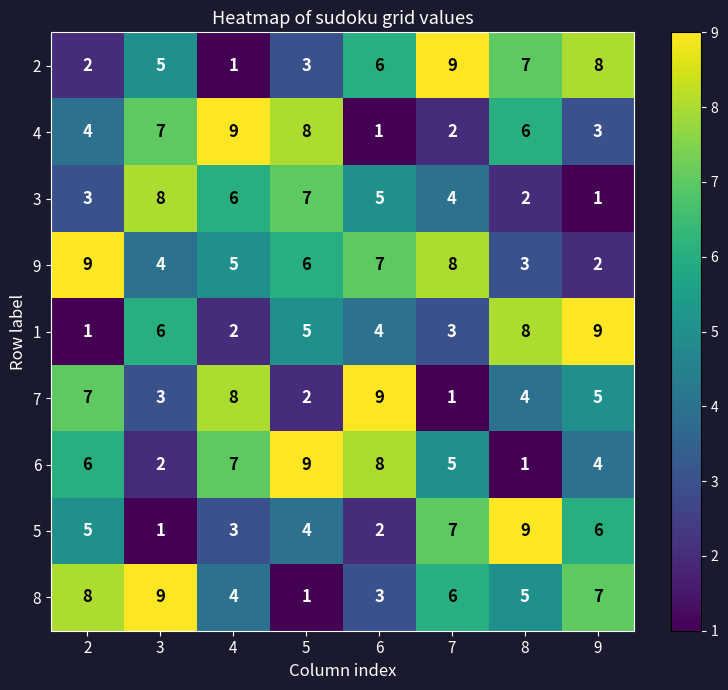

How many data points in 2 are less than 6?

4